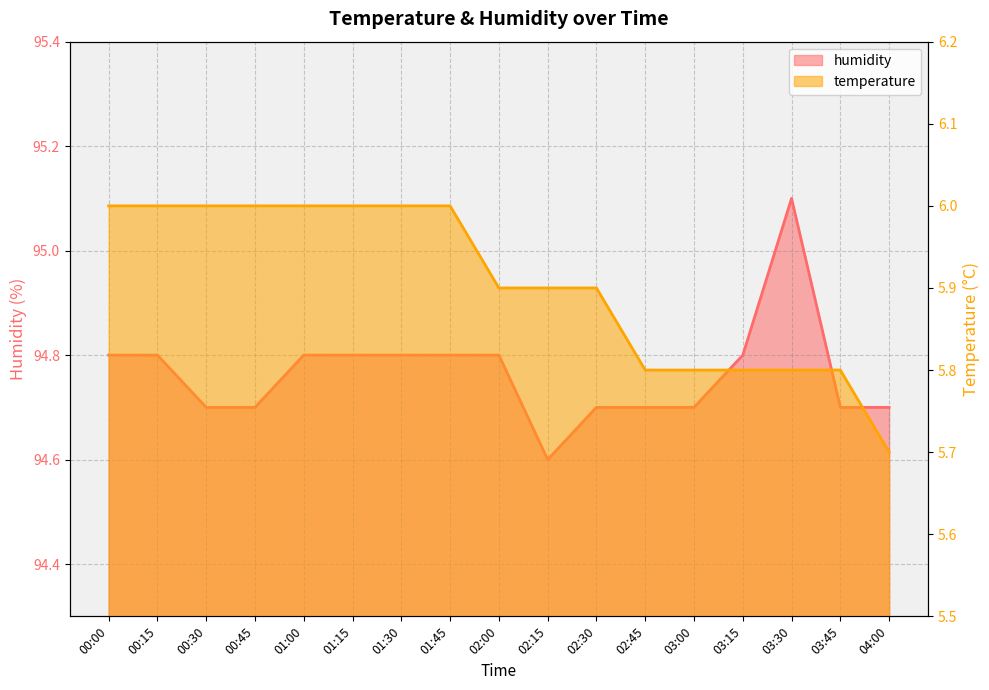

True or false: temperature and humidity intersect in this chart.

False